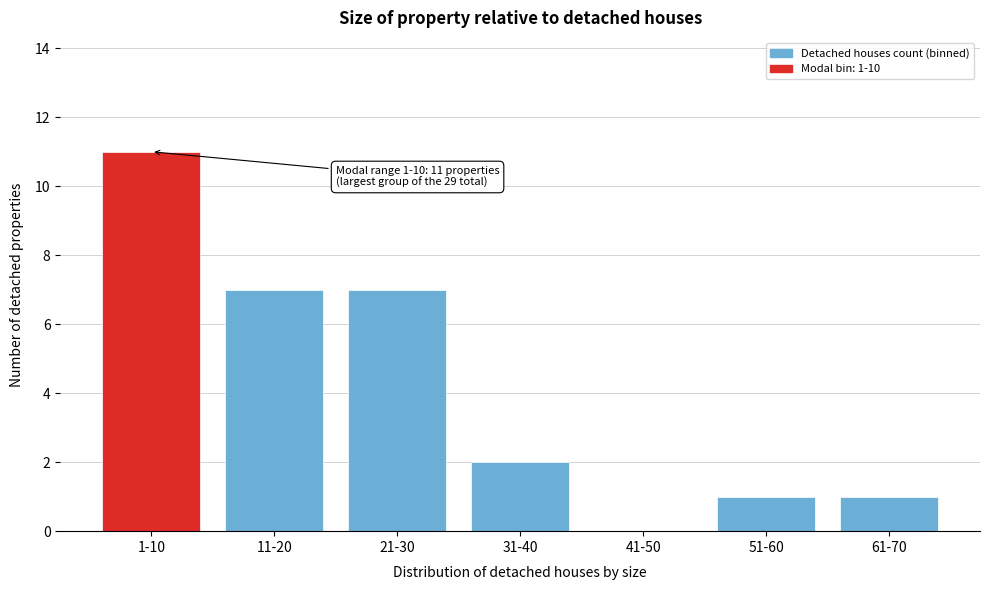

Reading right to left, extract all data points from this chart.

61-70=1	51-60=1	41-50=0	31-40=2	21-30=7	11-20=7	1-10=11